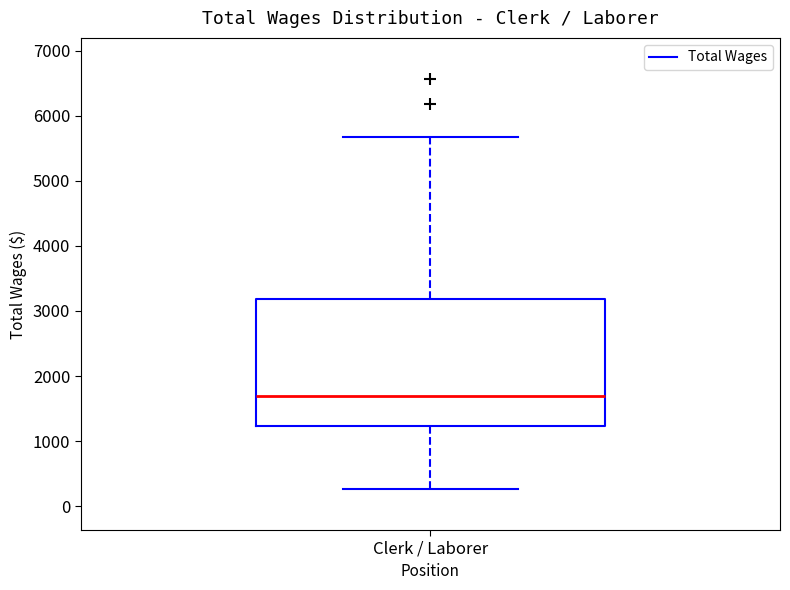

Read this box plot against the y-axis: the position of the median line, the range covered by the box, and the ends of both whiskers. The values are not printed on the chart, so give them approximately, as read against the axis.

median 1700, box 1200 to 3200, whiskers 300 to 5700